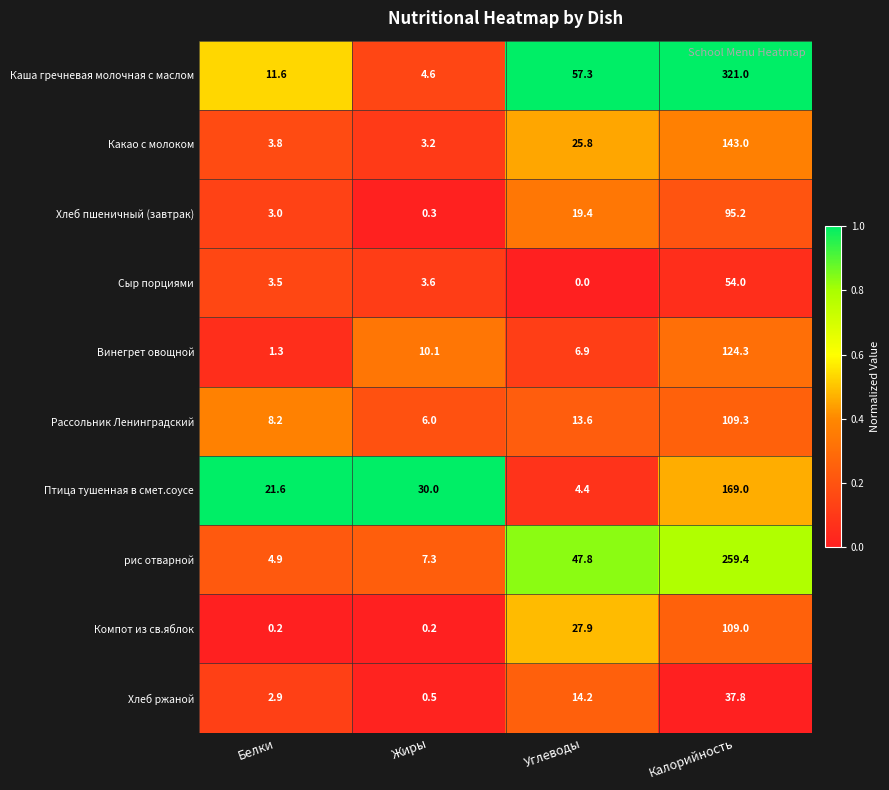

Rank the categories by Сыр порциями value from highest to lowest.

Калорийность, Жиры, Белки, Углеводы